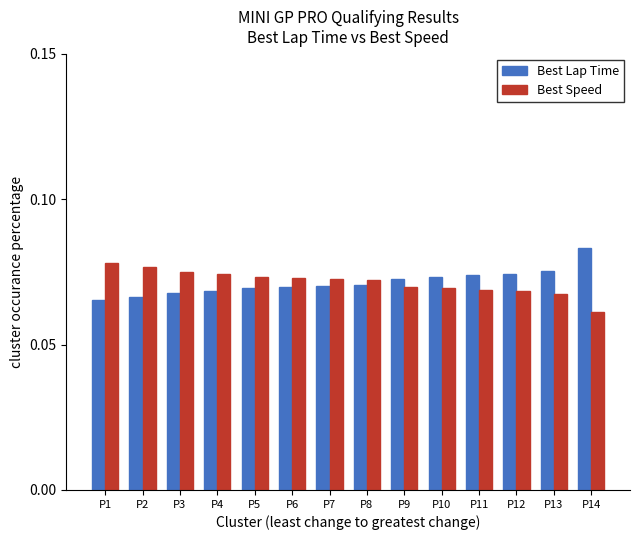

Rank the series at P14 from lowest to highest value.

Best Speed, Best Lap Time